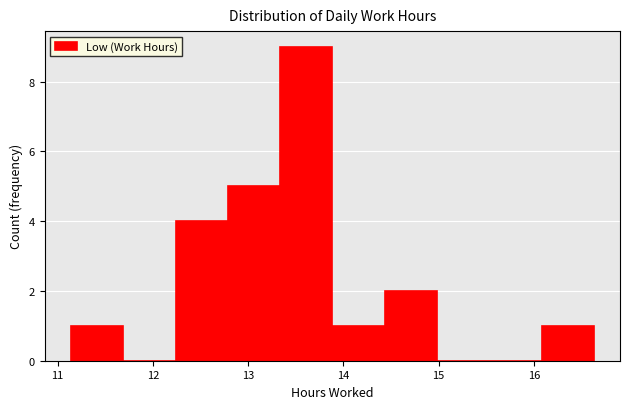

Reading left to right, list every bar in this chart as the range it spans on the x-axis followed by its height. Neither the bar edges nor the heights are printed on the chart, so give them approximately, as read against the axes.

11.1 to 11.7: 1
11.7 to 12.2: 0
12.2 to 12.8: 4
12.8 to 13.3: 5
13.3 to 13.9: 9
13.9 to 14.4: 1
14.4 to 15.0: 2
15.0 to 15.5: 0
15.5 to 16.1: 0
16.1 to 16.6: 1